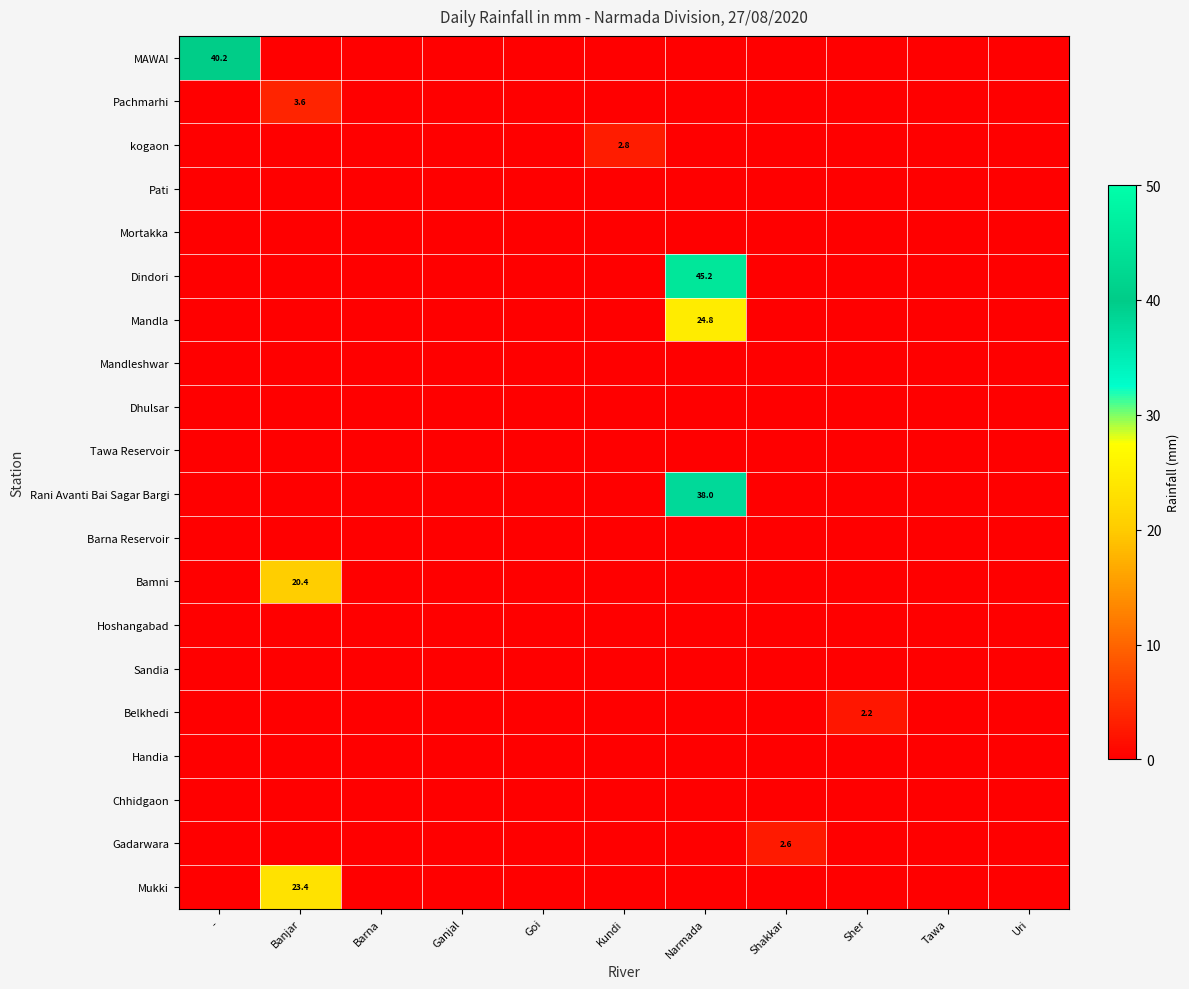

At which label is Chhidgaon closest to 0?

-